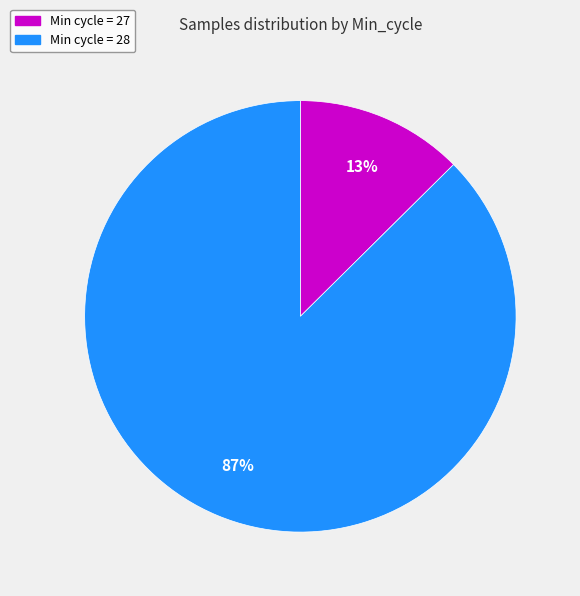

Is it true that Min cycle = 28 is 87% of the pie?

True